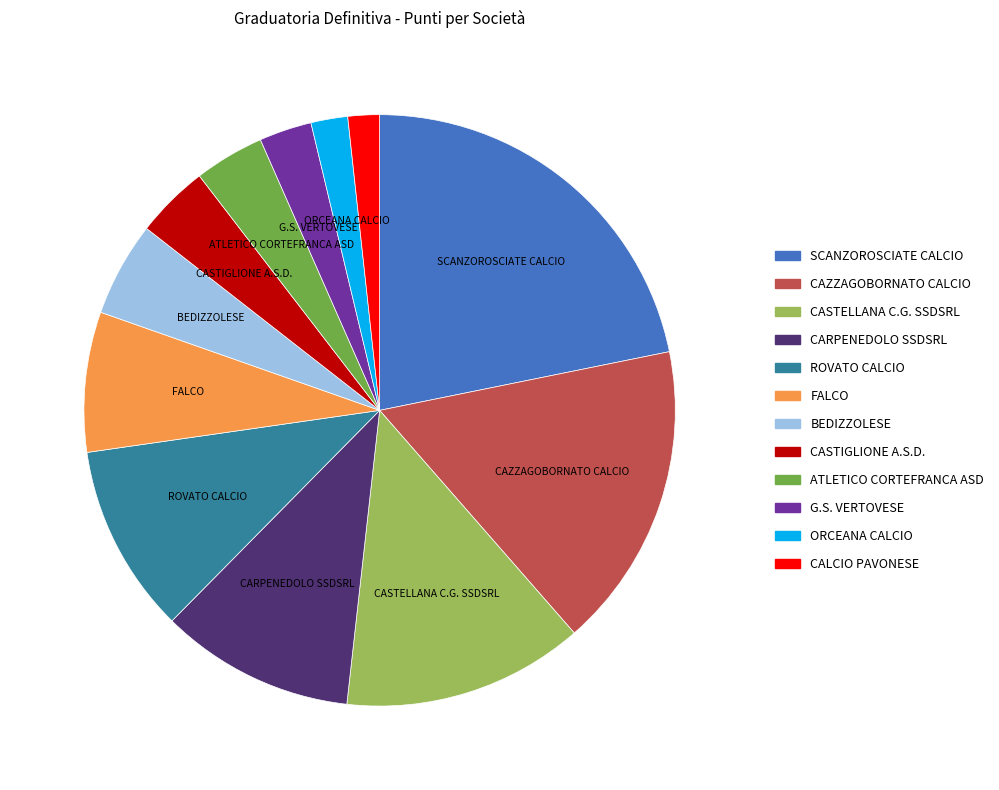

Does any single category account for the majority?

No